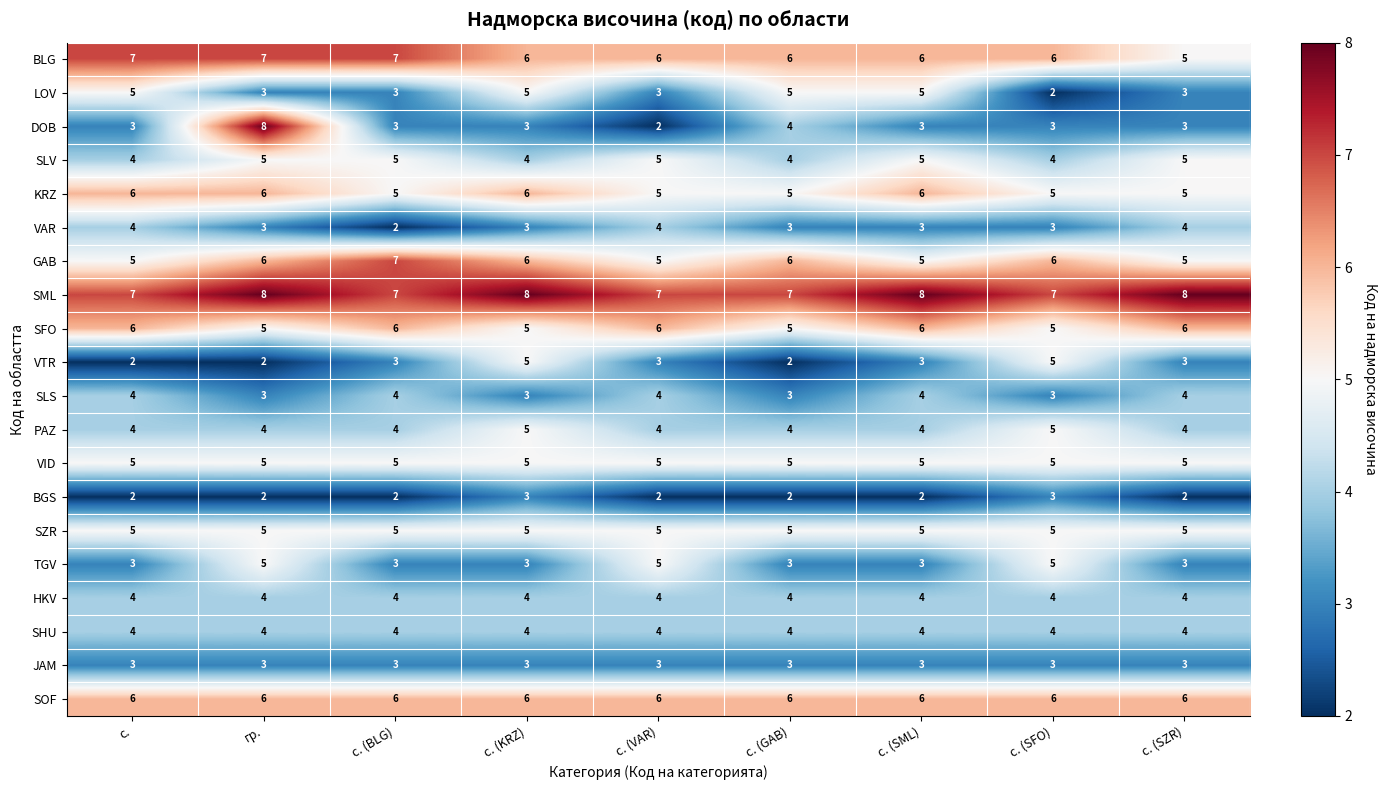

True or false: VID has a value of 3 at с. (SZR).

False